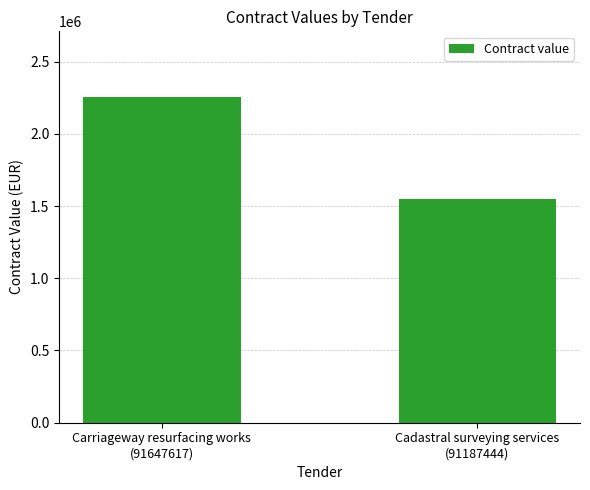

Reading left to right, what are all the values shown in this chart?

Carriageway resurfacing works
(91647617)=2257566	Cadastral surveying services
(91187444)=1550000